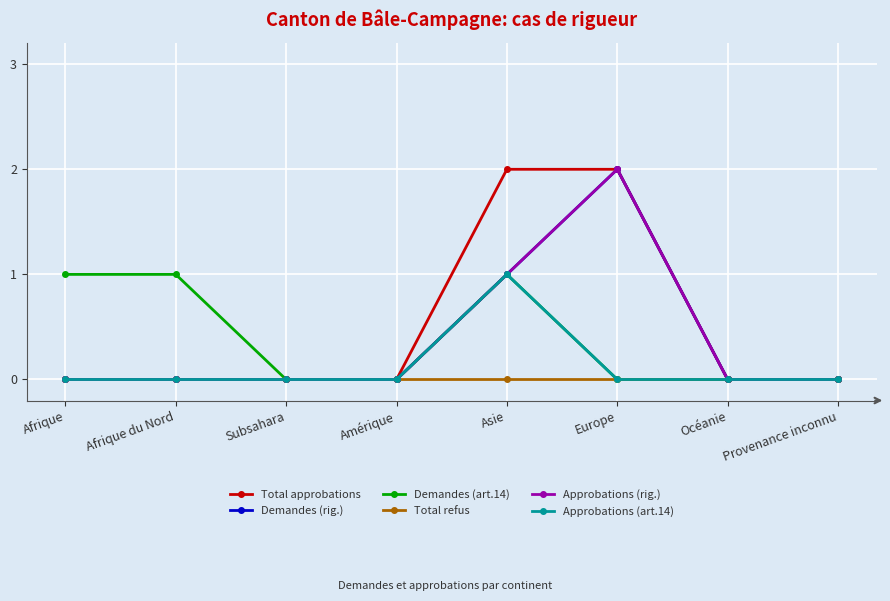

Which has a higher value, Afrique du Nord or Provenance inconnu?

Afrique du Nord